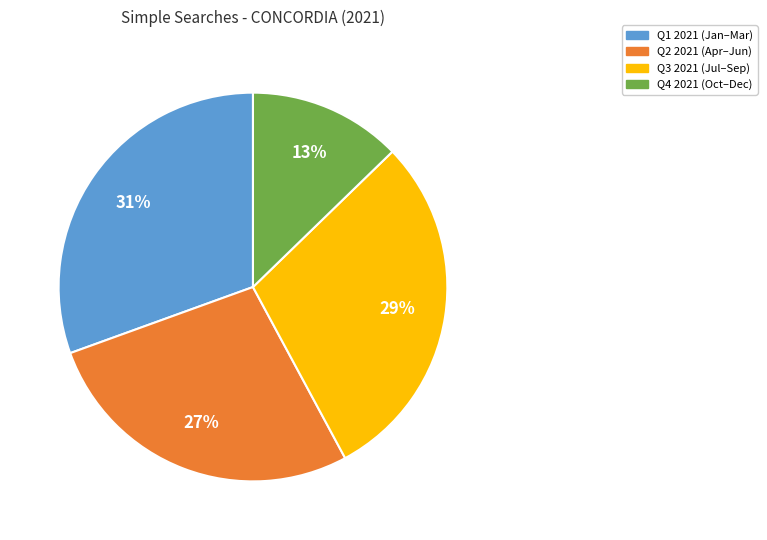

To the nearest percent, what is the average slice percentage?

25%